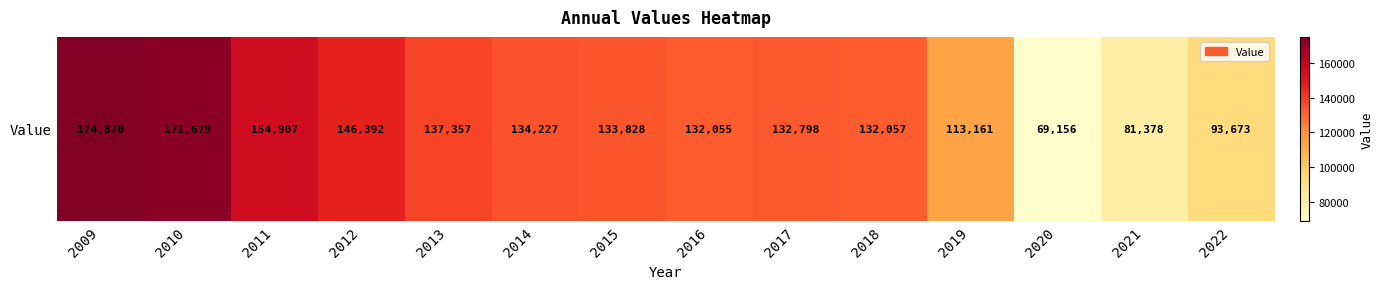

True or false: the data shows 81095 at 2014.

False